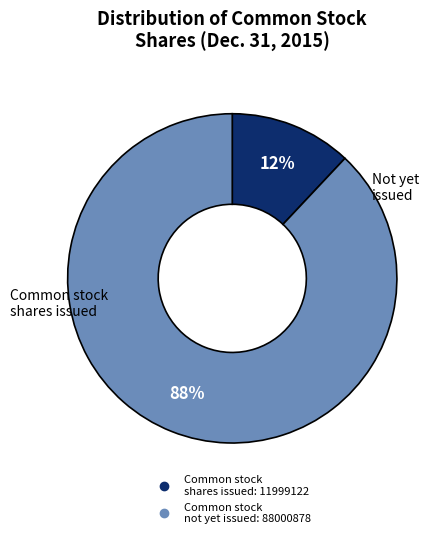

To the nearest percent, what is the average slice percentage?

50%